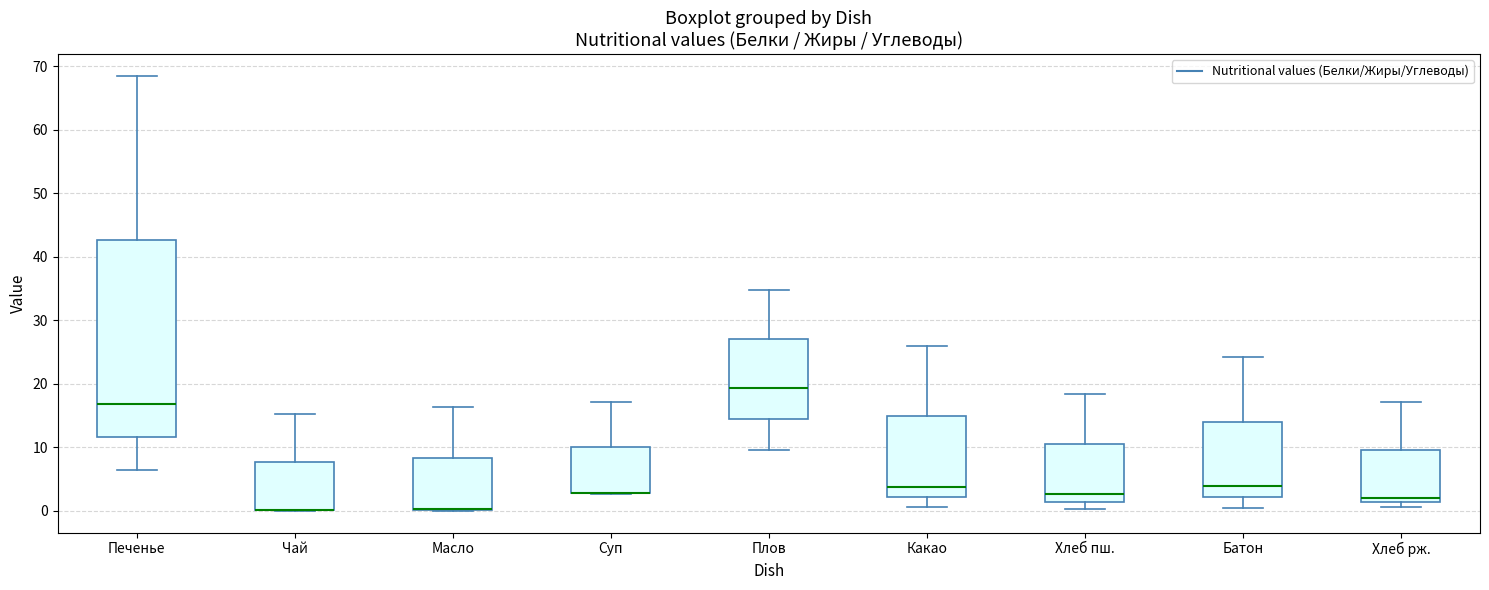

Reading left to right, read every box against the y-axis: the position of its median line, the range the box covers, and the ends of its whiskers. The values are not printed on the chart, so give them approximately, as read against the axis.

Печенье: median 17, box 12 to 43, whiskers 6 to 69
Чай: median 0 (drawn on the box's lower edge), box 0 to 8, whiskers 0 to 15
Масло: median 0 (drawn on the box's lower edge), box 0 to 8, whiskers 0 to 16
Суп: median 3 (drawn on the box's lower edge), box 3 to 10, whiskers 3 to 17
Плов: median 19, box 14 to 27, whiskers 10 to 35
Какао: median 4, box 2 to 15, whiskers 1 to 26
Хлеб пш.: median 3, box 1 to 11, whiskers 0 to 18
Батон: median 4, box 2 to 14, whiskers 1 to 24
Хлеб рж.: median 2, box 1 to 10, whiskers 1 (just below the box's lower edge) to 17